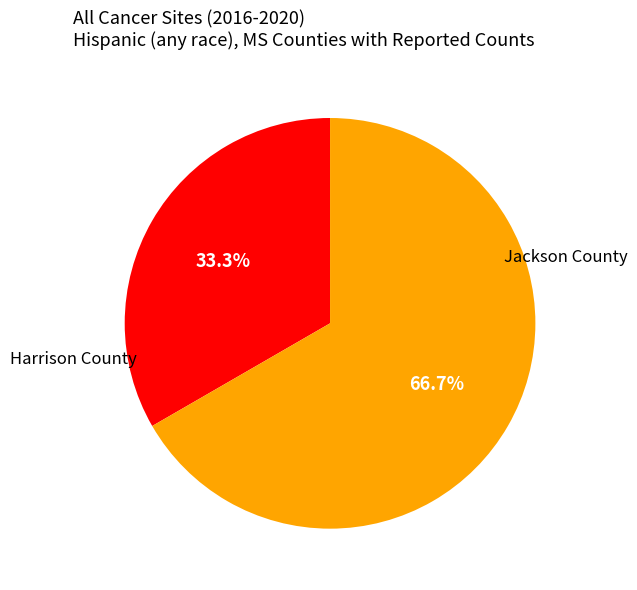

Is there any slice that represents more than half of the pie?

Yes